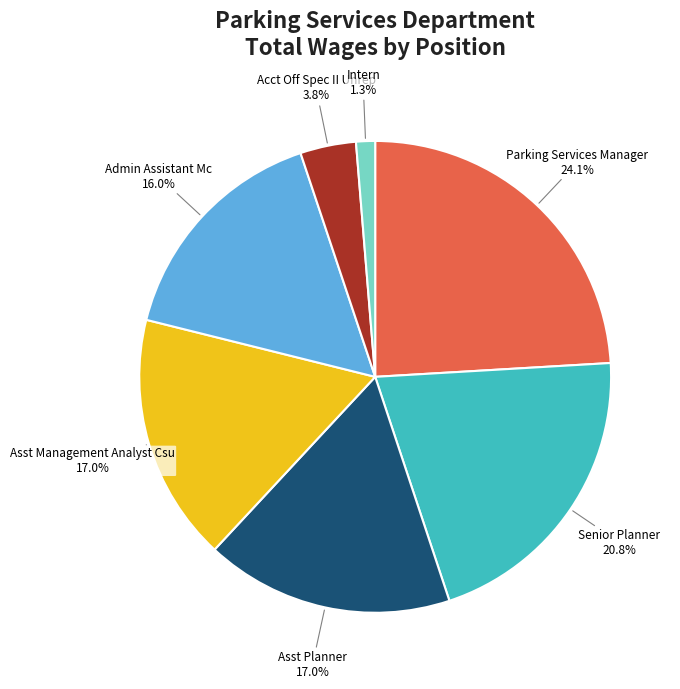

Is there a majority slice in this chart?

No